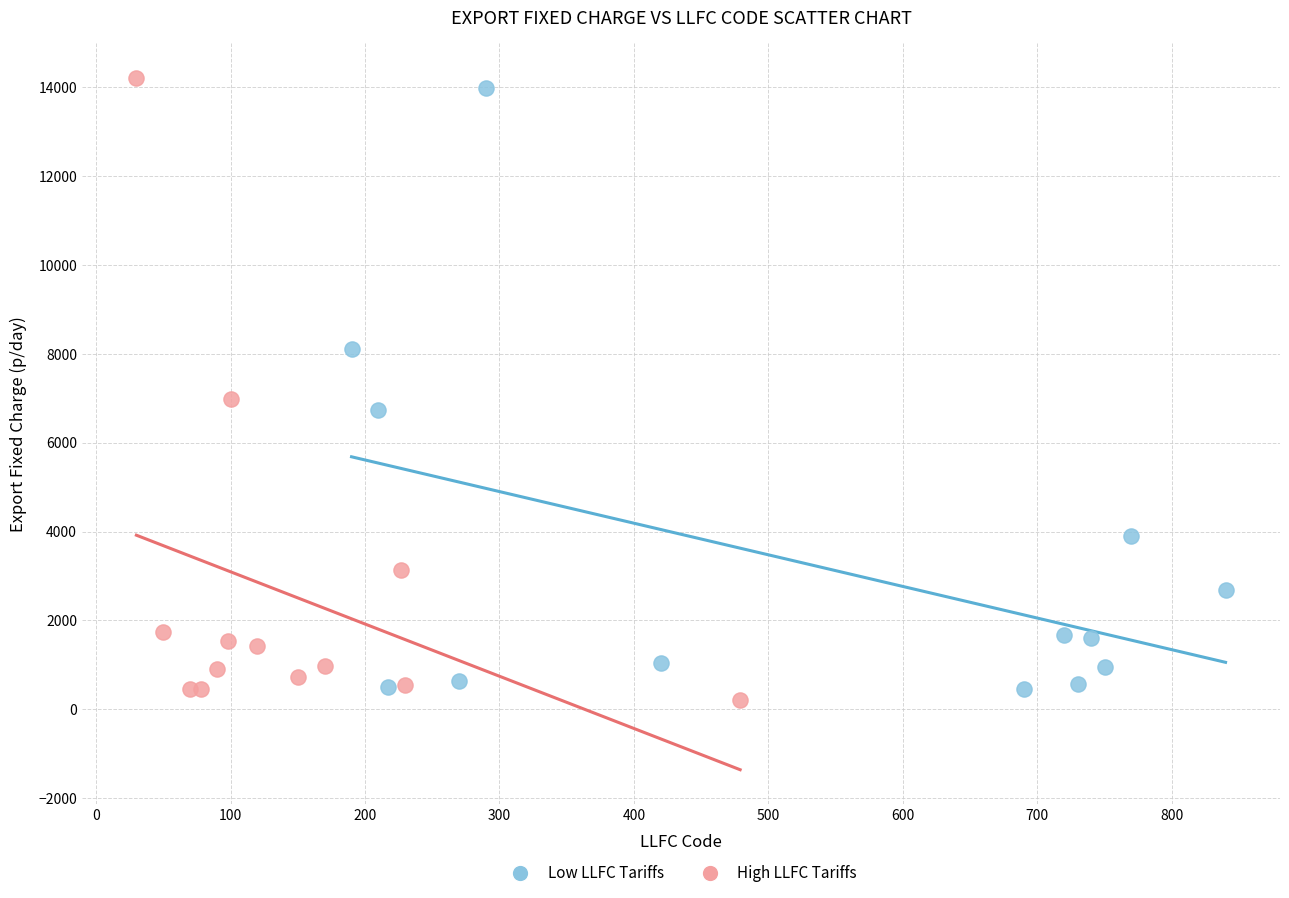

Which series has the widest spread of Y values?

High LLFC Tariffs